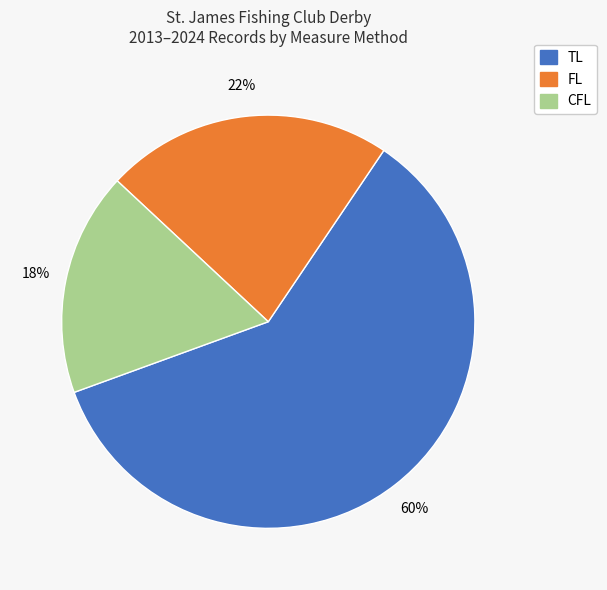

Which slice is the largest?

TL